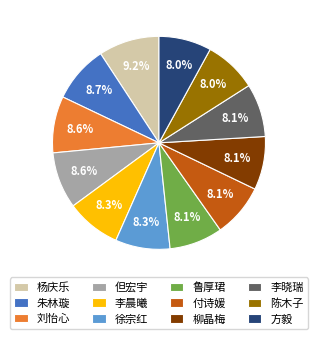

To the nearest percent, what is the difference between the 朱林璇 and 付诗媛 slice percentages?

1%